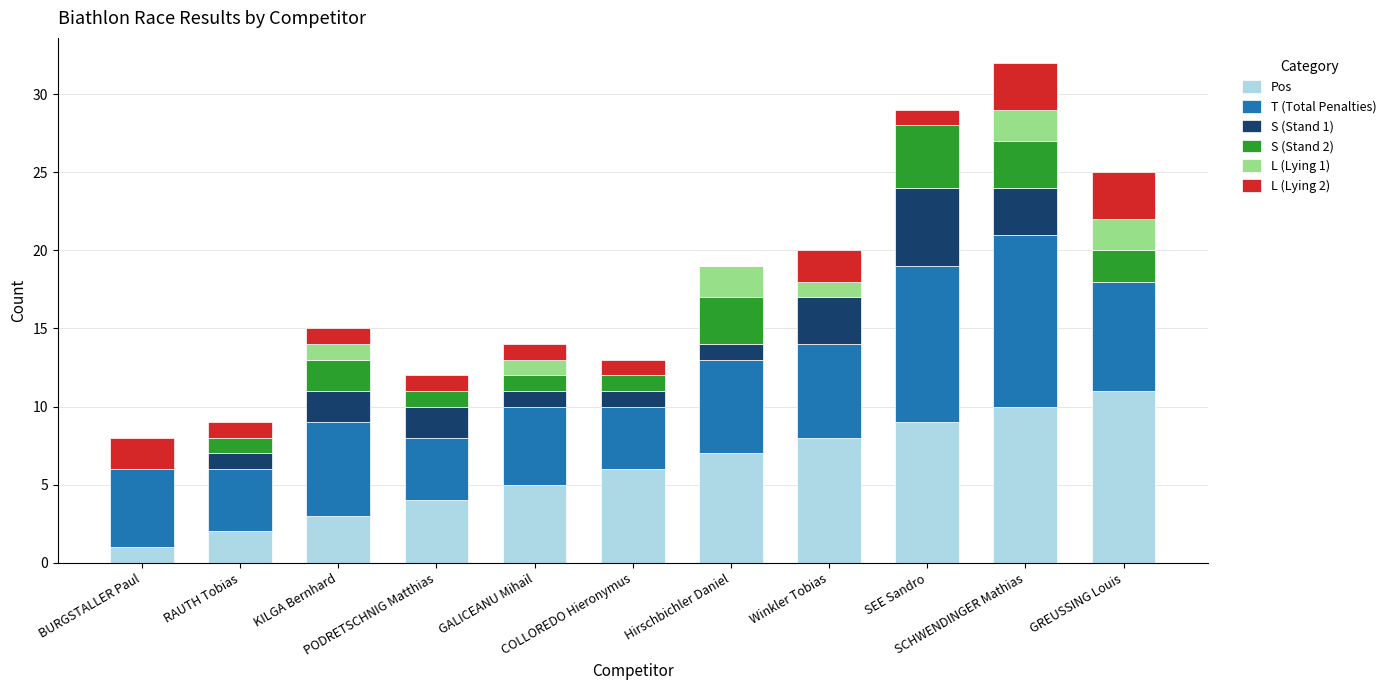

What is the sum of all Pos values?

66